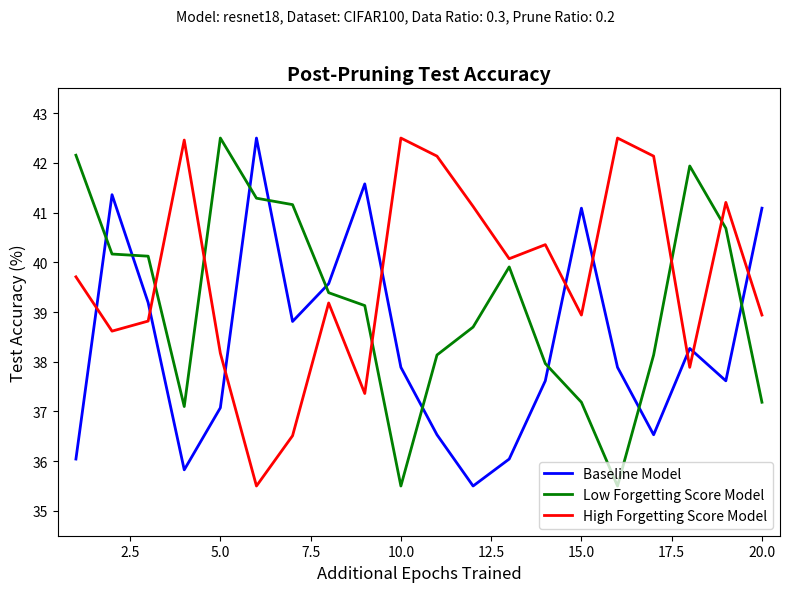

Which series has the largest total across all categories?

High Forgetting Score Model